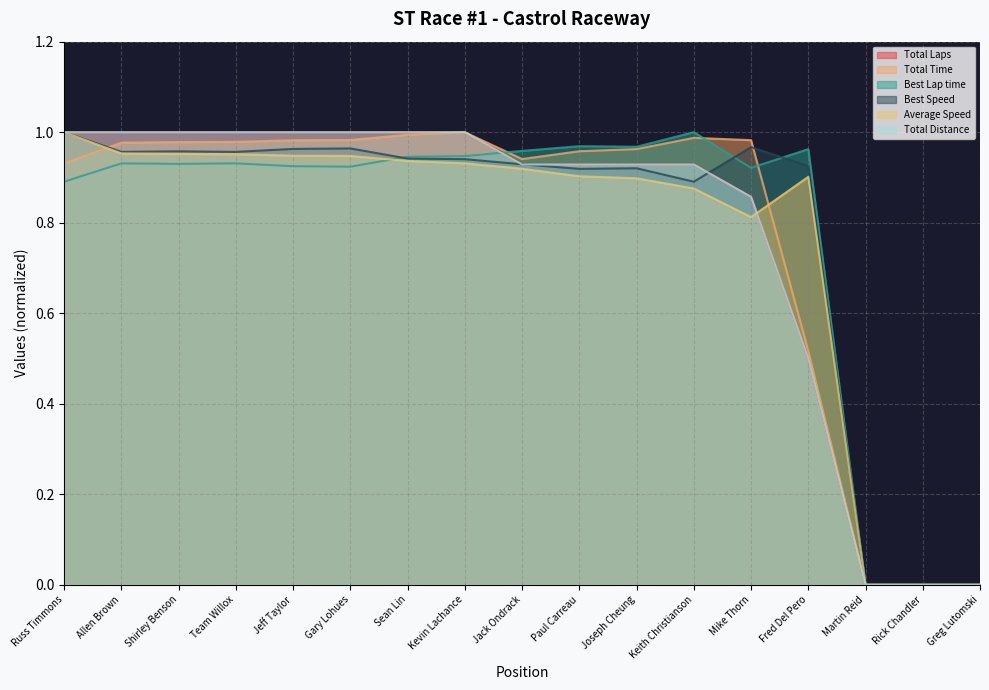

What is the difference between the highest and lowest values at Mike Thorn?

0.2